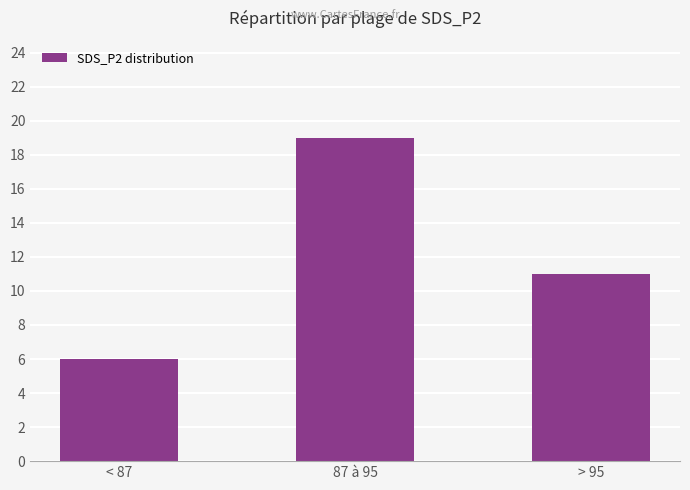

List the labels in order of value, smallest first.

< 87, > 95, 87 à 95